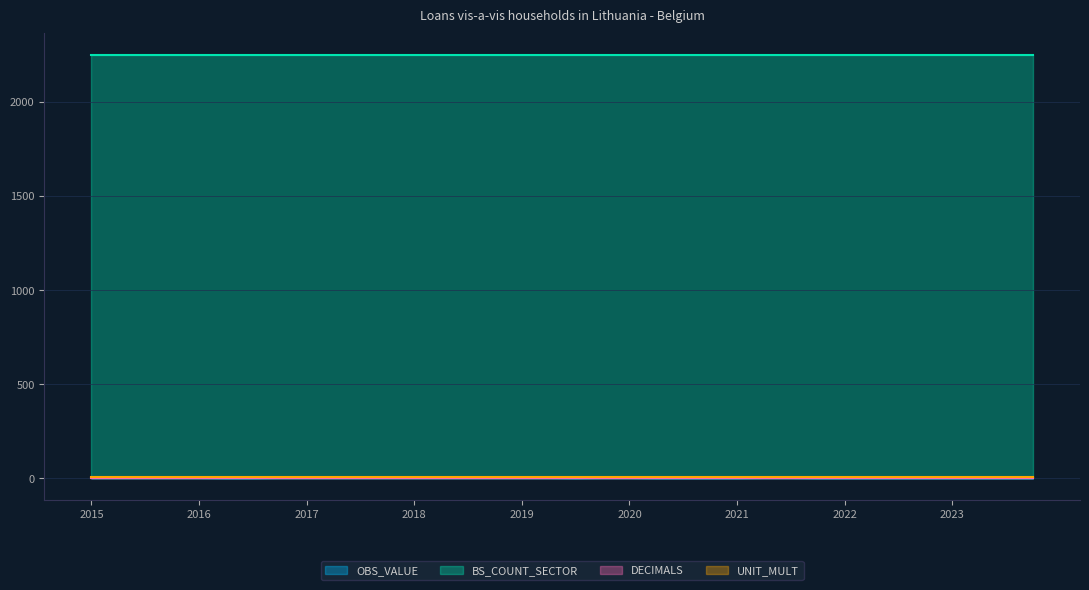

Reading left to right, what are all the values shown in this chart?

OBS_VALUE: 2	2	2	2	2	1	1	2	2	2	2	2	2	2	2	2	2	2	1	2	2	1	1	1	1	2	2	1	1	1	1	1	1	1	1	1
BS_COUNT_SECTOR: 2250	2250	2250	2250	2250	2250	2250	2250	2250	2250	2250	2250	2250	2250	2250	2250	2250	2250	2250	2250	2250	2250	2250	2250	2250	2250	2250	2250	2250	2250	2250	2250	2250	2250	2250	2250
DECIMALS: 2	2	2	2	2	2	2	2	2	2	2	2	2	2	2	2	2	2	2	2	2	2	2	2	2	2	2	2	2	2	2	2	2	2	2	2
UNIT_MULT: 6	6	6	6	6	6	6	6	6	6	6	6	6	6	6	6	6	6	6	6	6	6	6	6	6	6	6	6	6	6	6	6	6	6	6	6